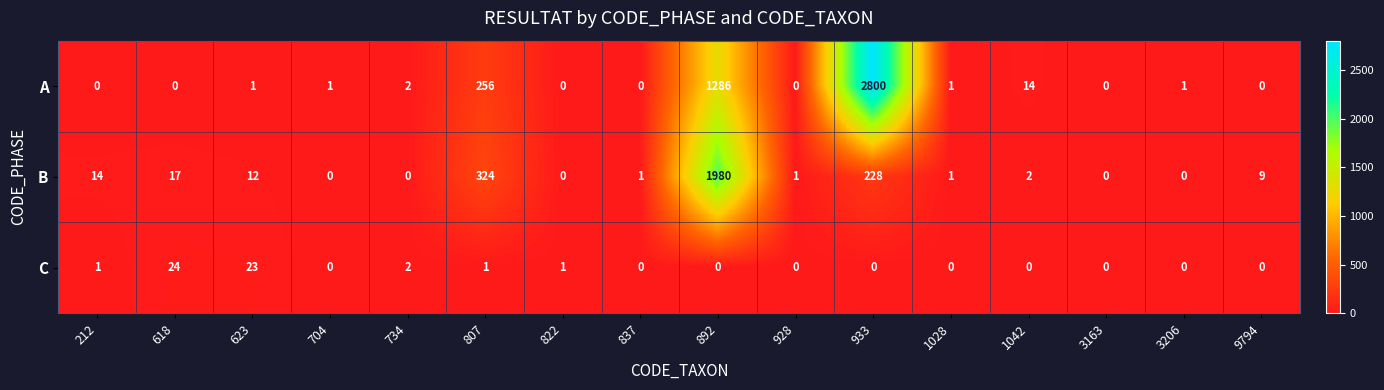

True or false: A has a value of 0 at 837.

True